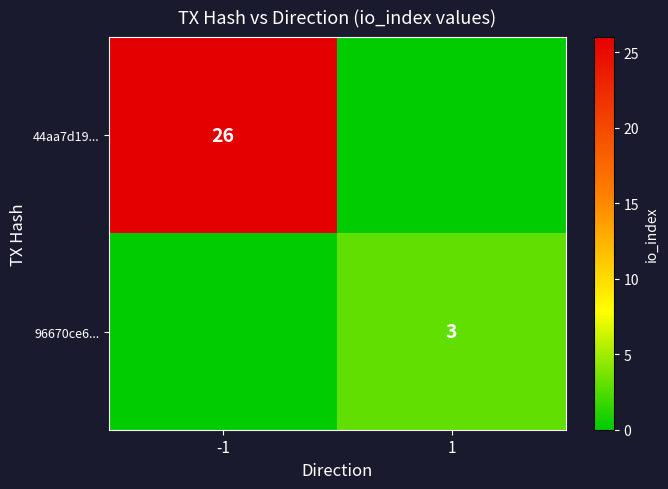

The 96670ce6... series shows 2 at 1. True or false?

False